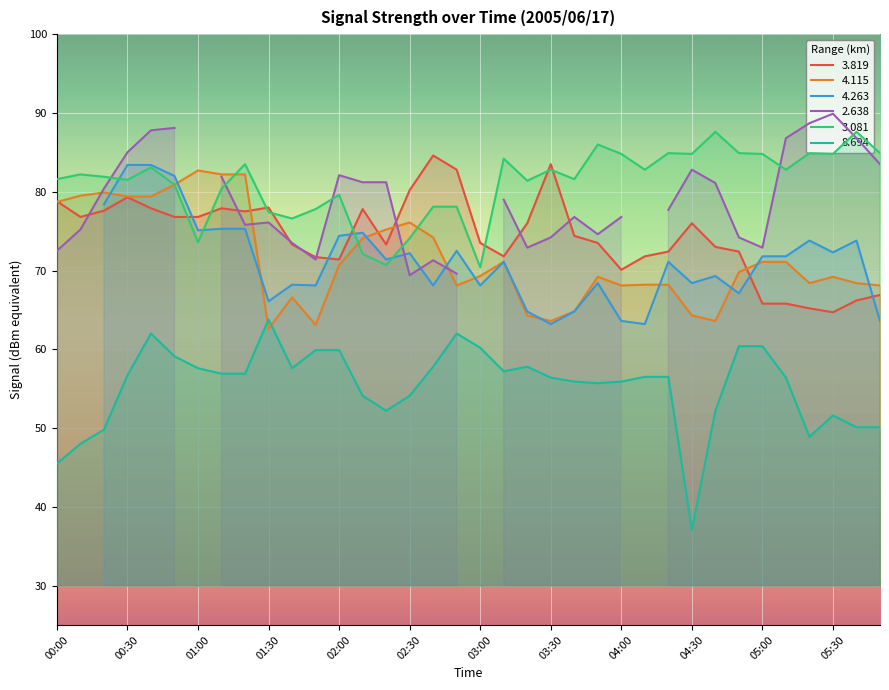

Which series ends up on top after the final intersection of 3.819 and 4.115?

4.115